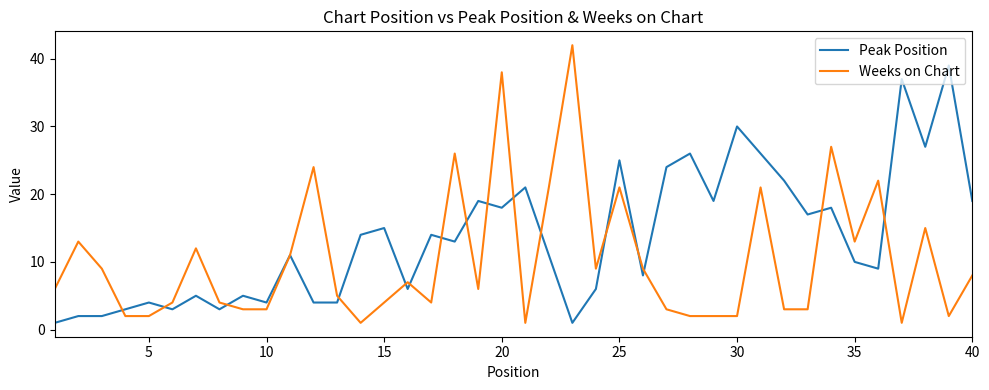

Rank the series by their maximum value, from highest to lowest.

Weeks on Chart, Peak Position